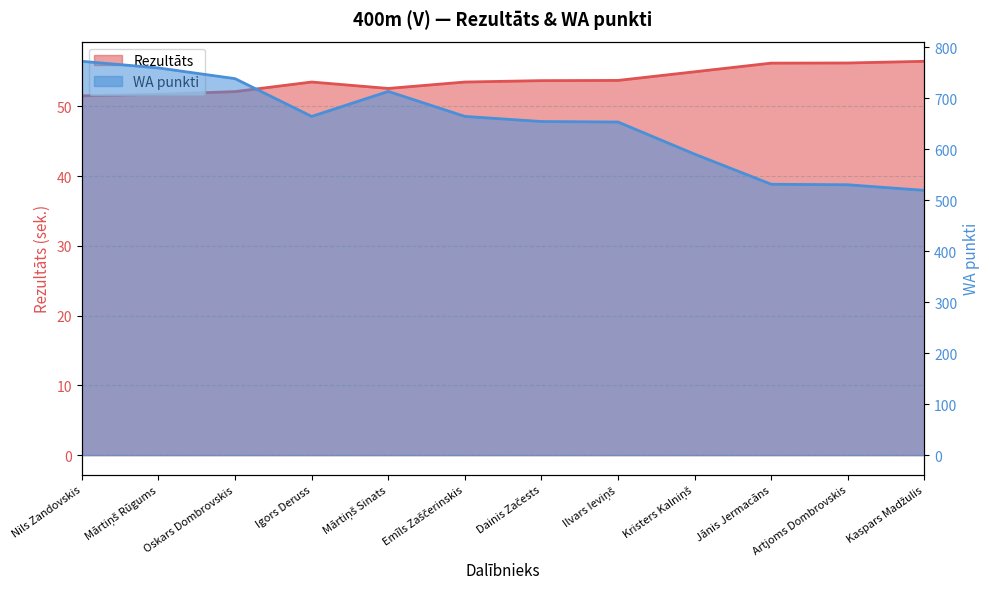

Which series has the largest total across all categories?

WA